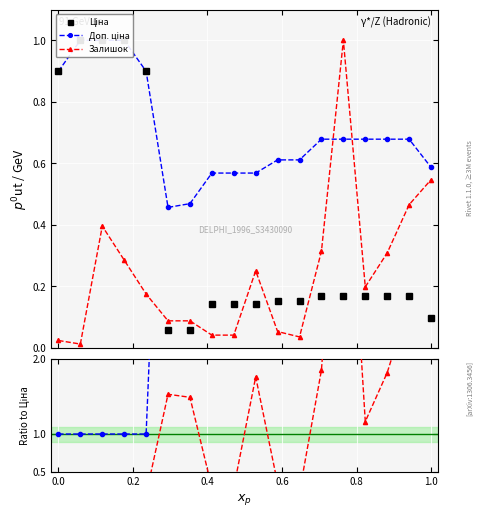

True or false: Залишок has more than 1 interior local peaks.

True